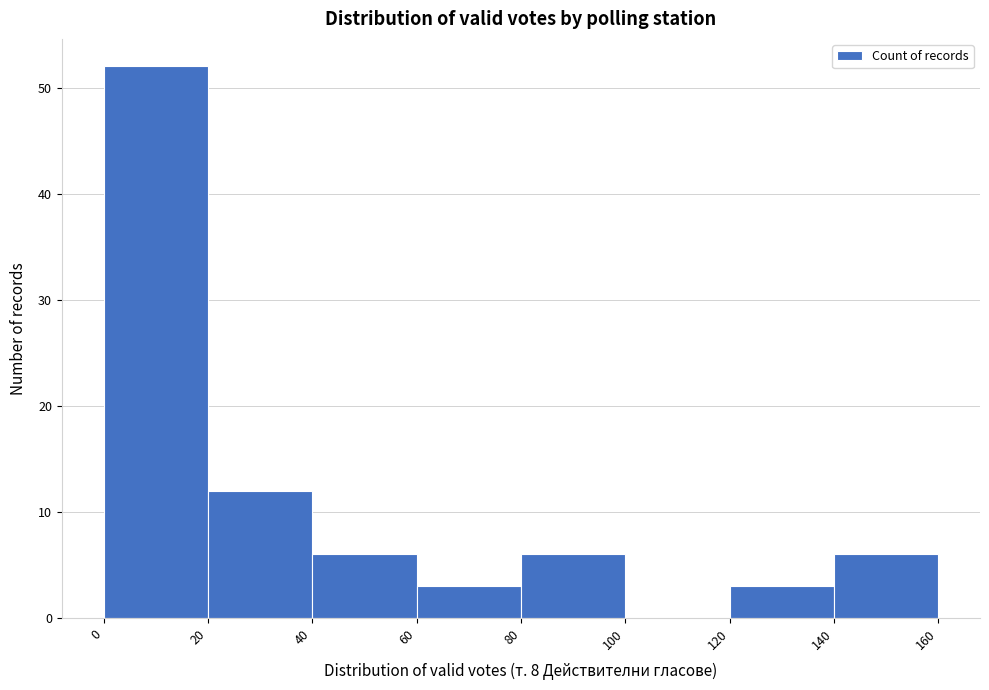

Reading left to right, list every bar in this chart as the range it spans on the x-axis followed by its height. The values are not printed on the chart, so give them approximately, as read against the axis.

0 to 20: 52
20 to 40: 12
40 to 60: 6
60 to 80: 3
80 to 100: 6
100 to 120: 0
120 to 140: 3
140 to 160: 6